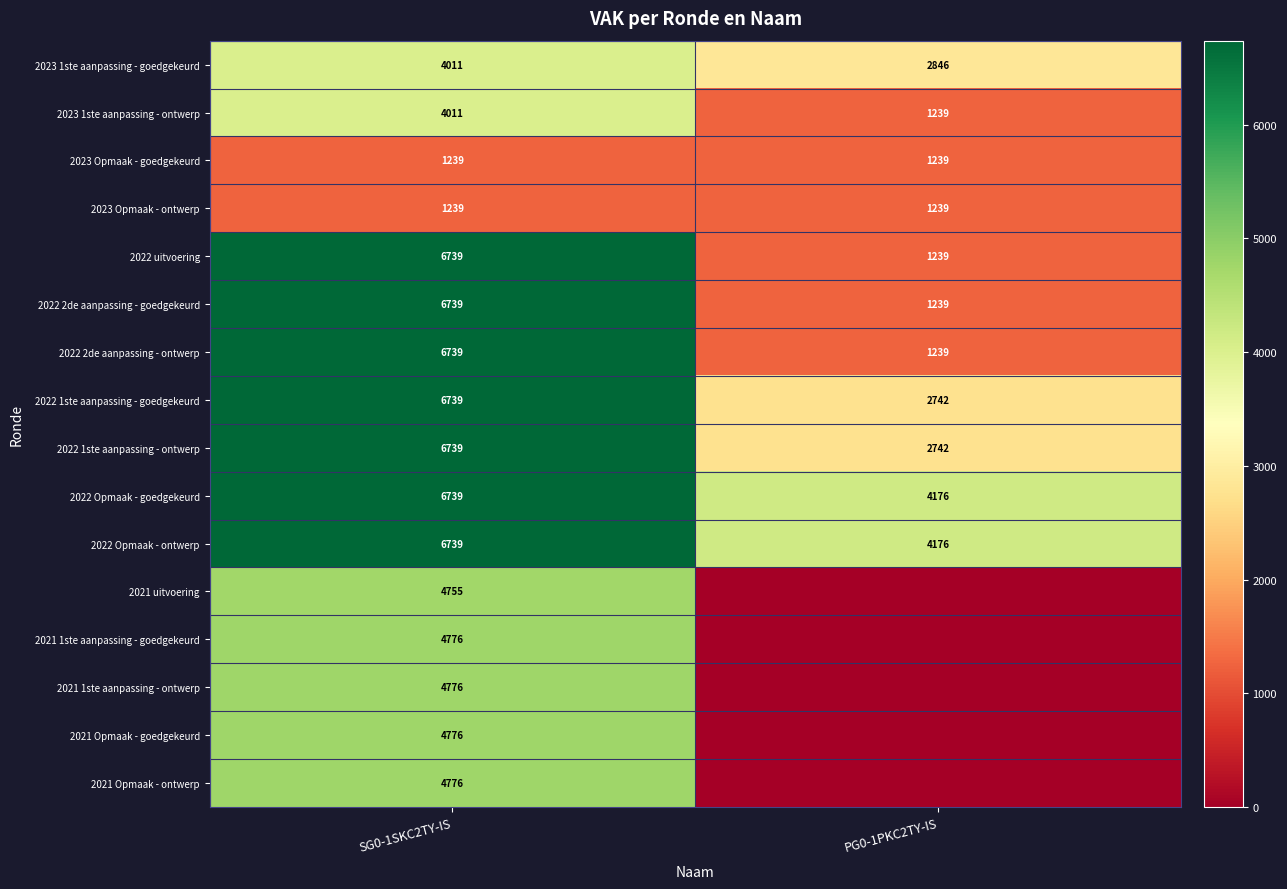

Is it true that 2022 1ste aanpassing - goedgekeurd equals 2726 at SG0-1SKC2TY-IS?

False